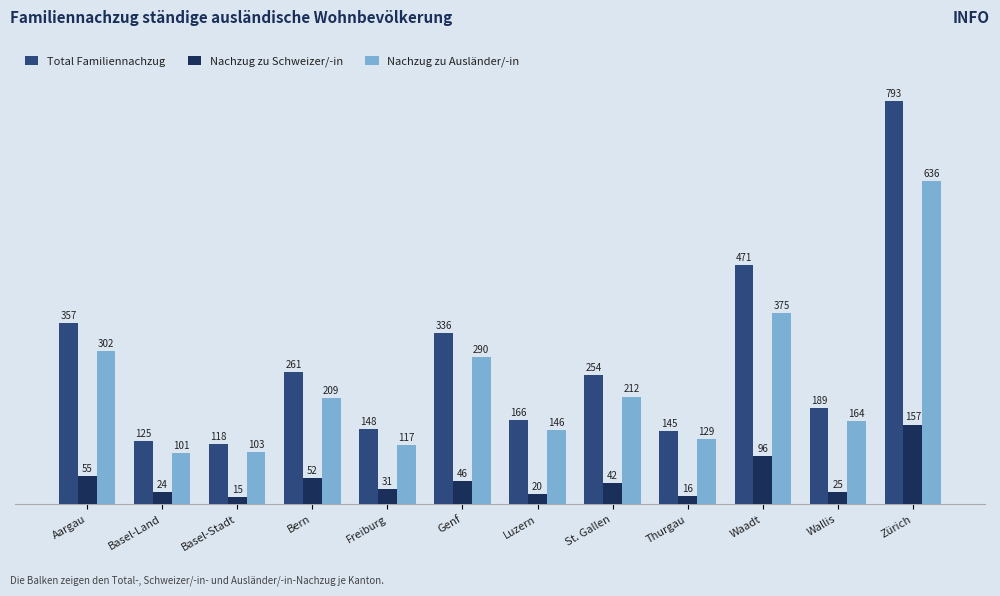

The Nachzug zu Ausländer/-in series shows 147 at St. Gallen. True or false?

False